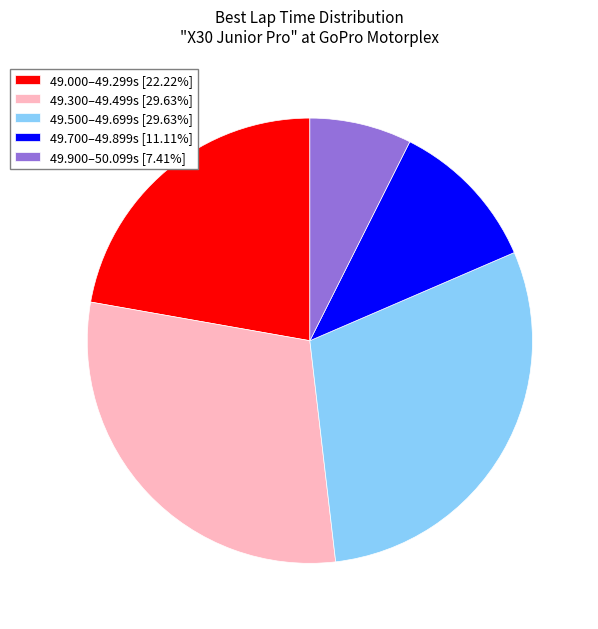

Do 49.000–49.299s [22.22%] and 49.900–50.099s [7.41%] together represent more than half of the pie?

No